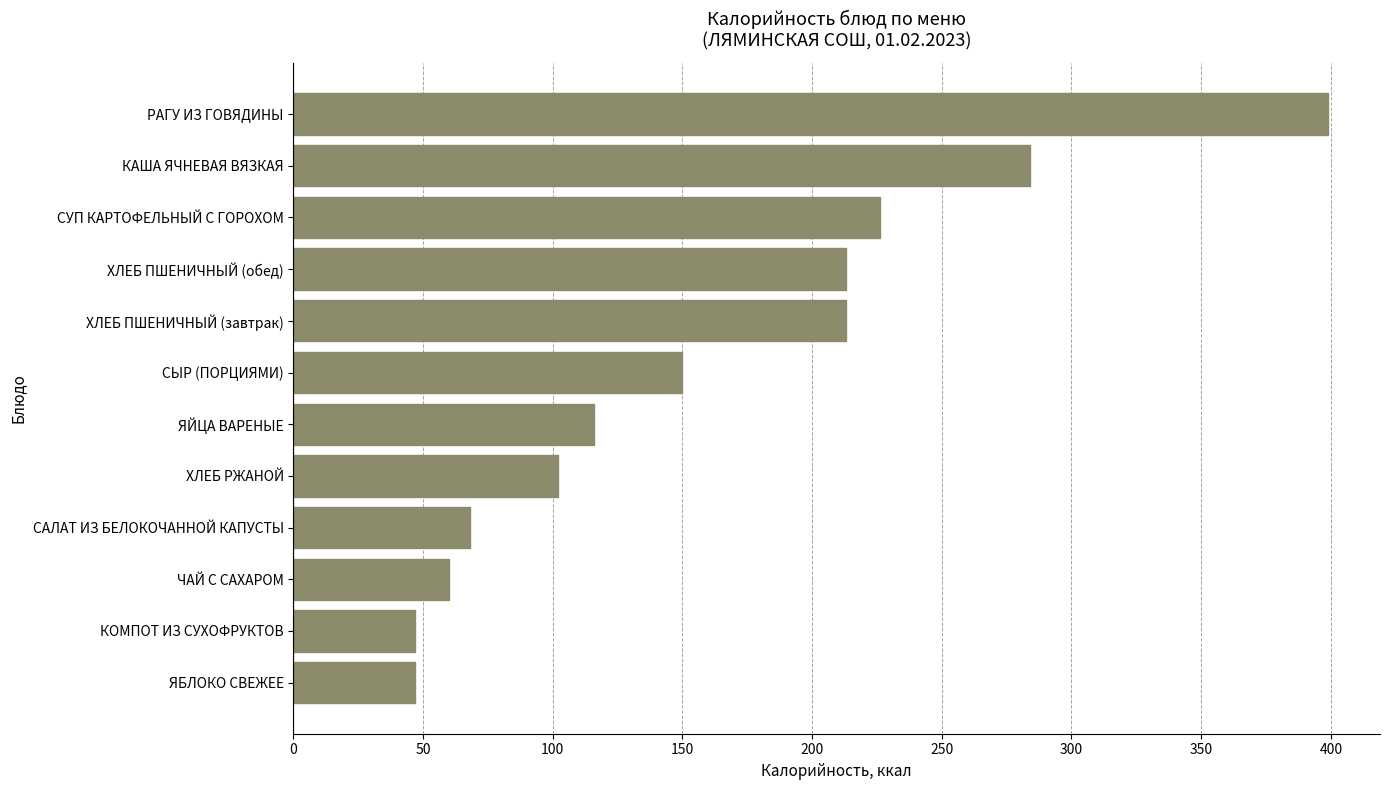

Count the number of data series in this chart.

1